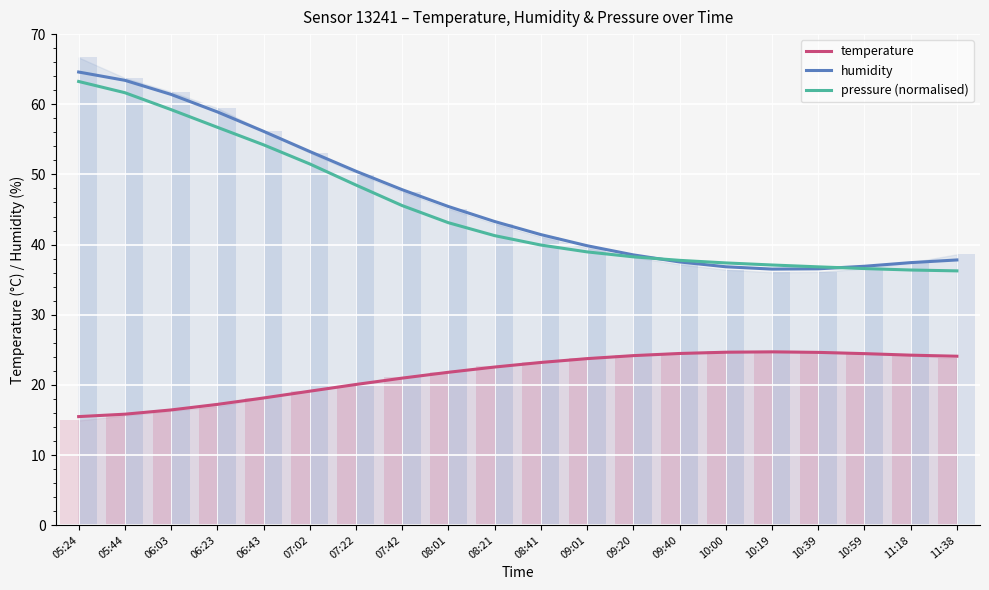

Which series has the largest range (max minus min)?

humidity